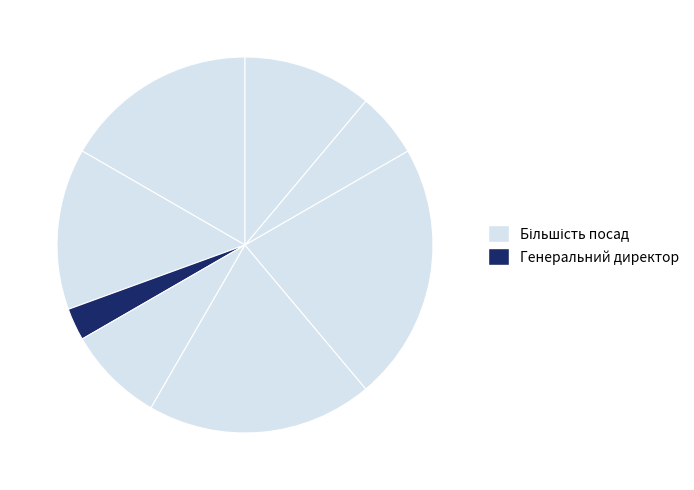

Which slice is the smallest?

Генеральний директор